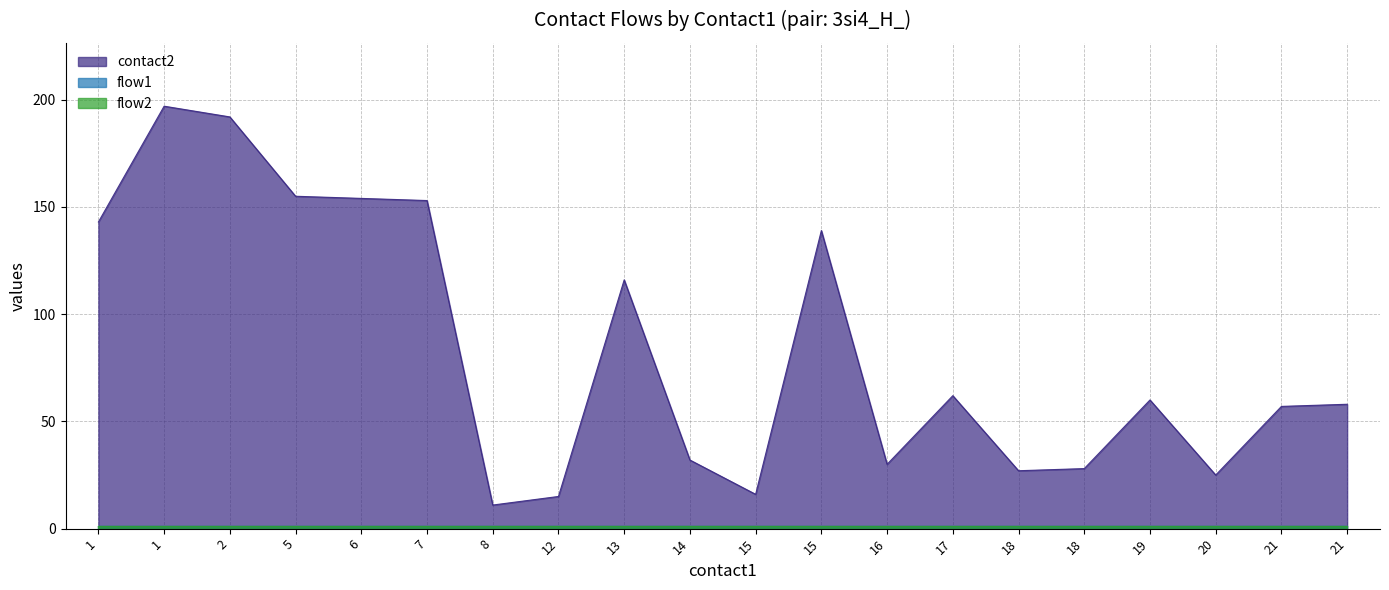

What is the value of the flow1 point at the 8th from the left?

1